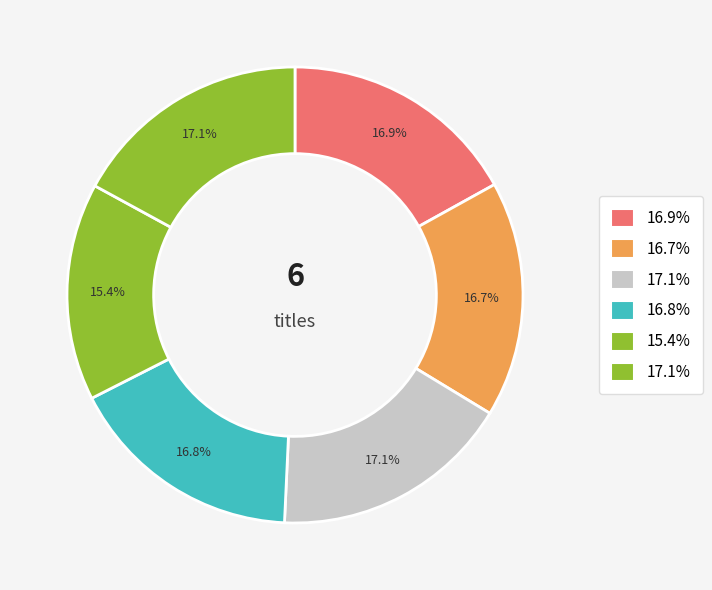

How many slices are in this pie chart?

6